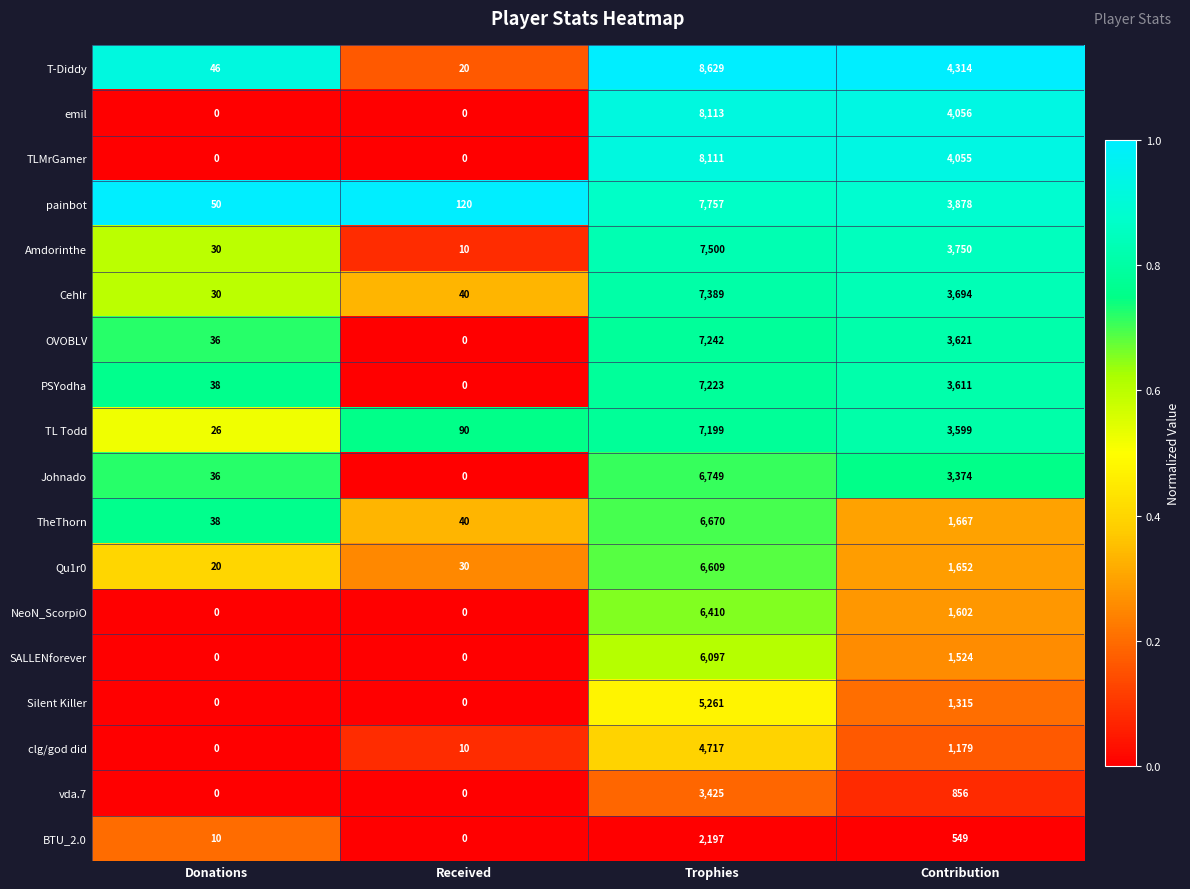

Is it true that BTU_2.0 equals 549 at Contribution?

True